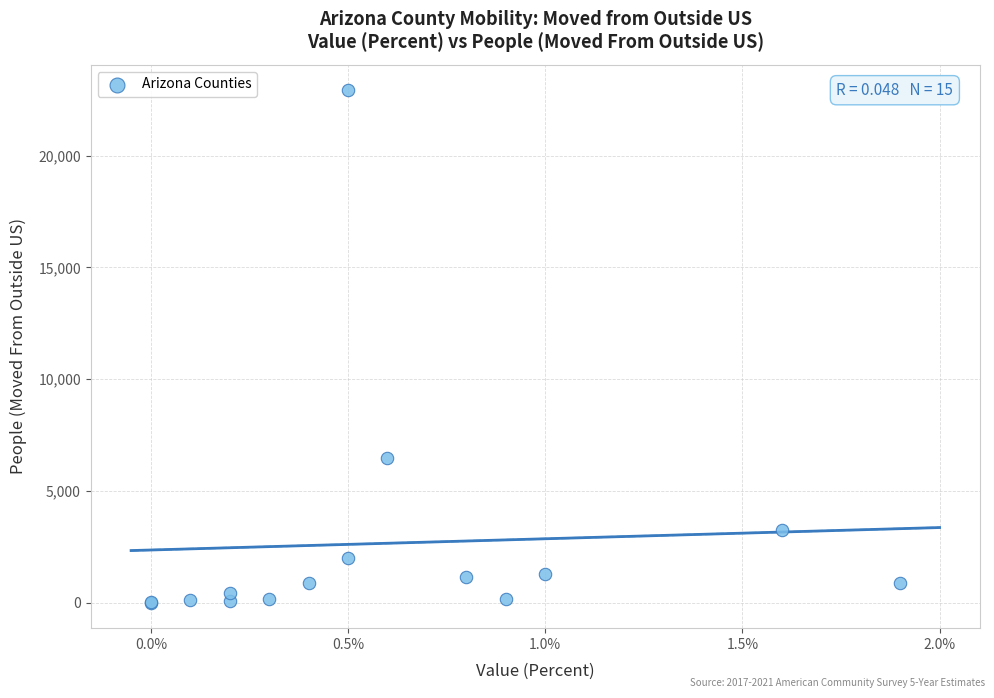

What Y value in the scatter plot is closest to 11459?

6457